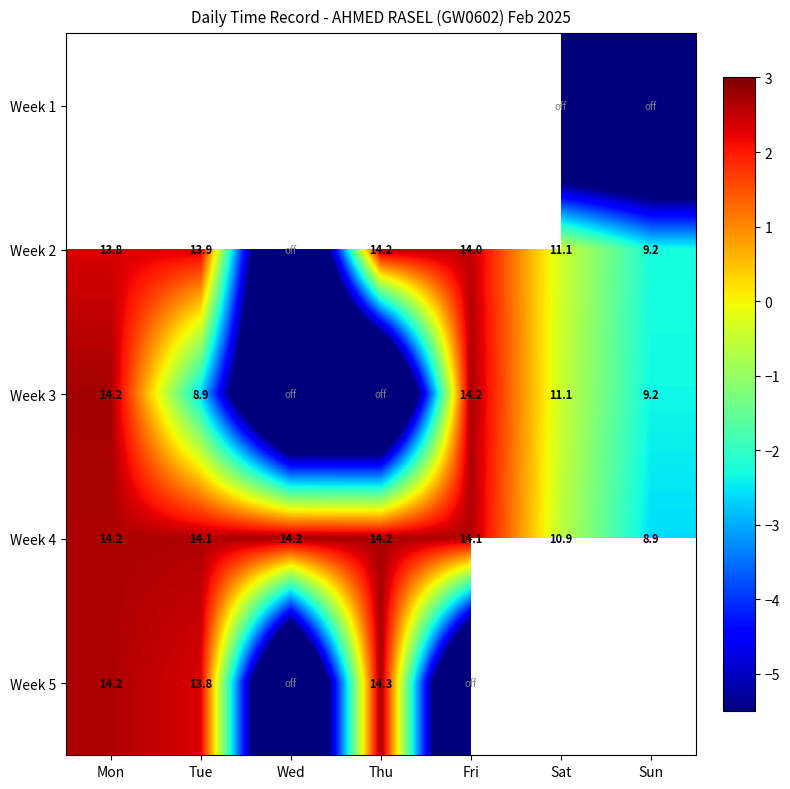

The Week 4 series shows 14.2 at Thu. True or false?

True